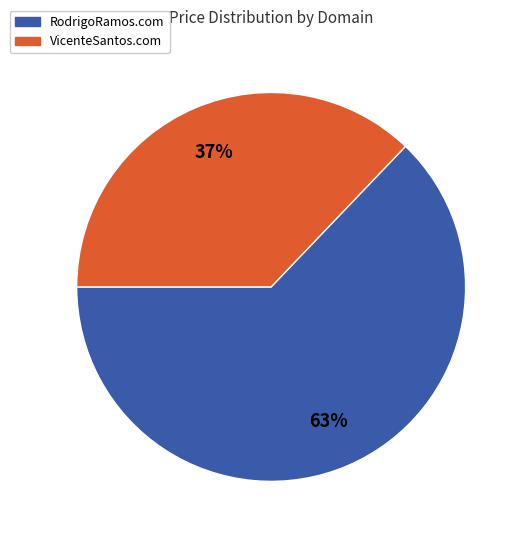

Count the number of slices in the pie.

2